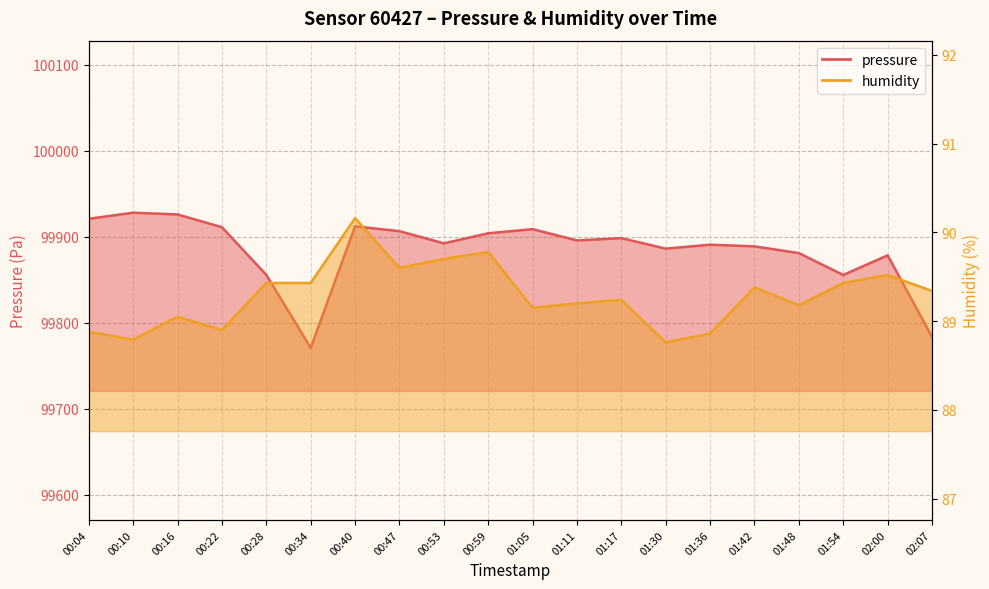

Which series has the widest spread of values?

pressure